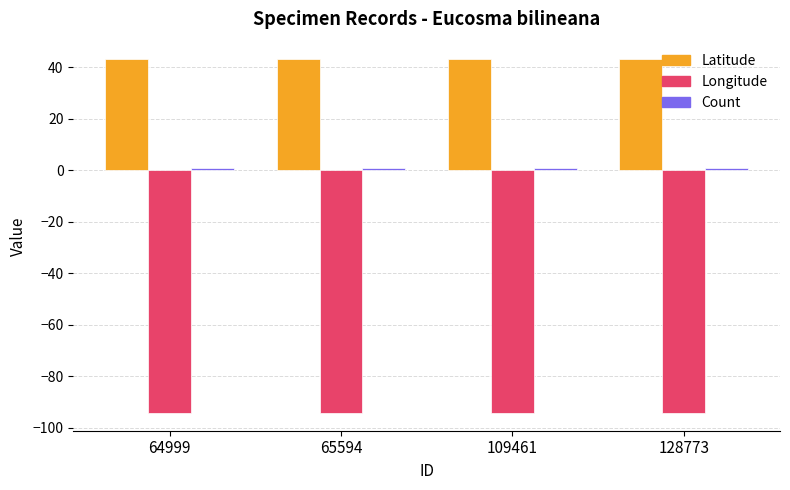

What is the average value of the Longitude series?

-94.2